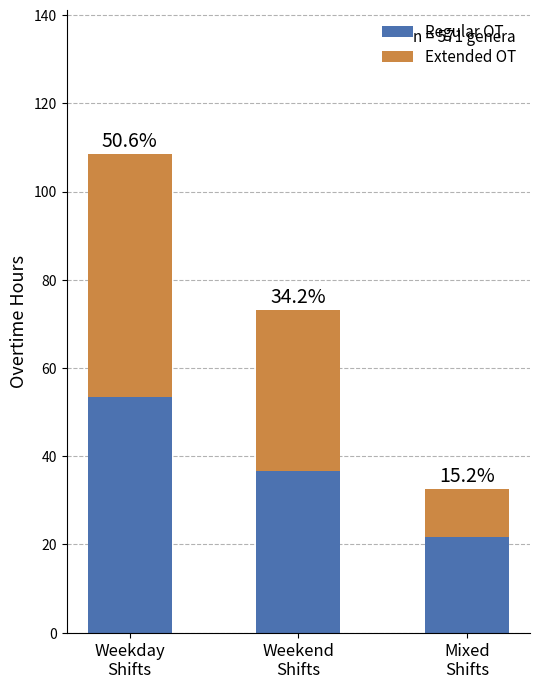

Rank the series by their average value, from highest to lowest.

Regular OT, Extended OT